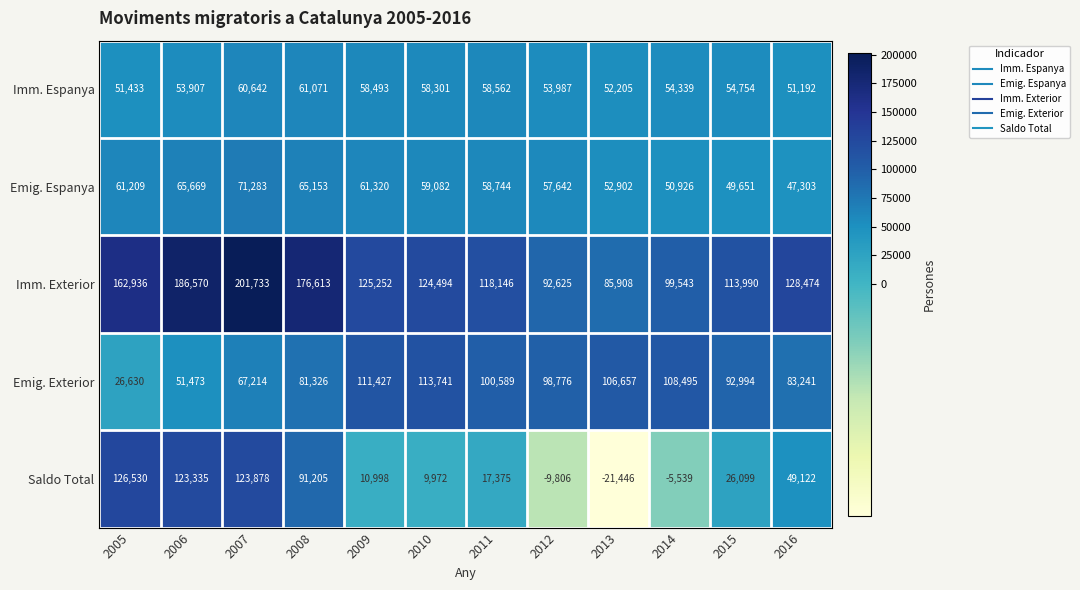

At which category does the chart reach its peak across all series?

2007